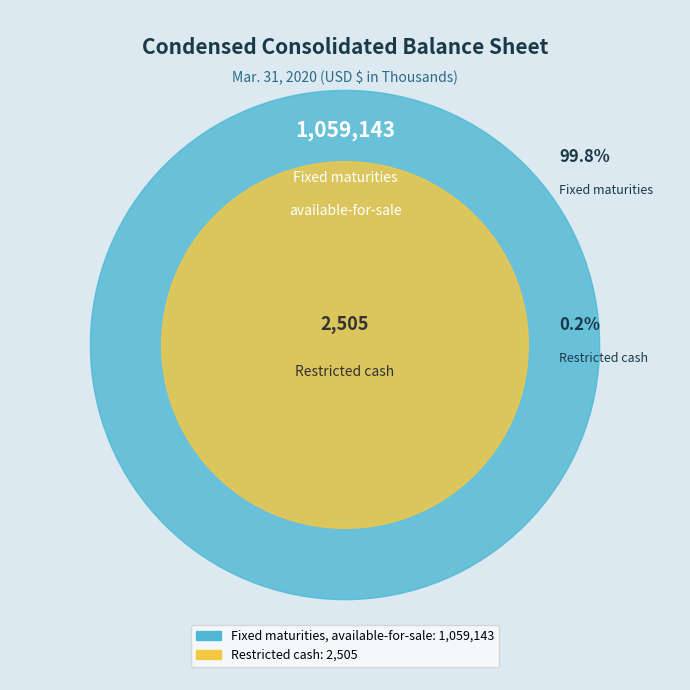

The Fixed maturities, available-for-sale slice represents 99% of the pie. True or false?

False